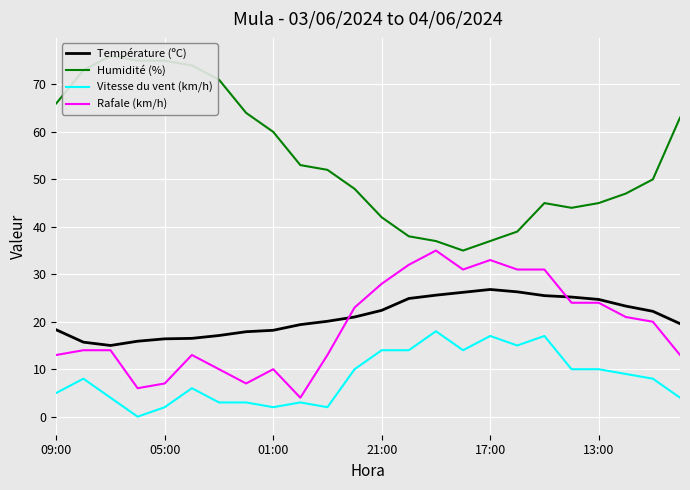

How many series are shown in this chart?

4